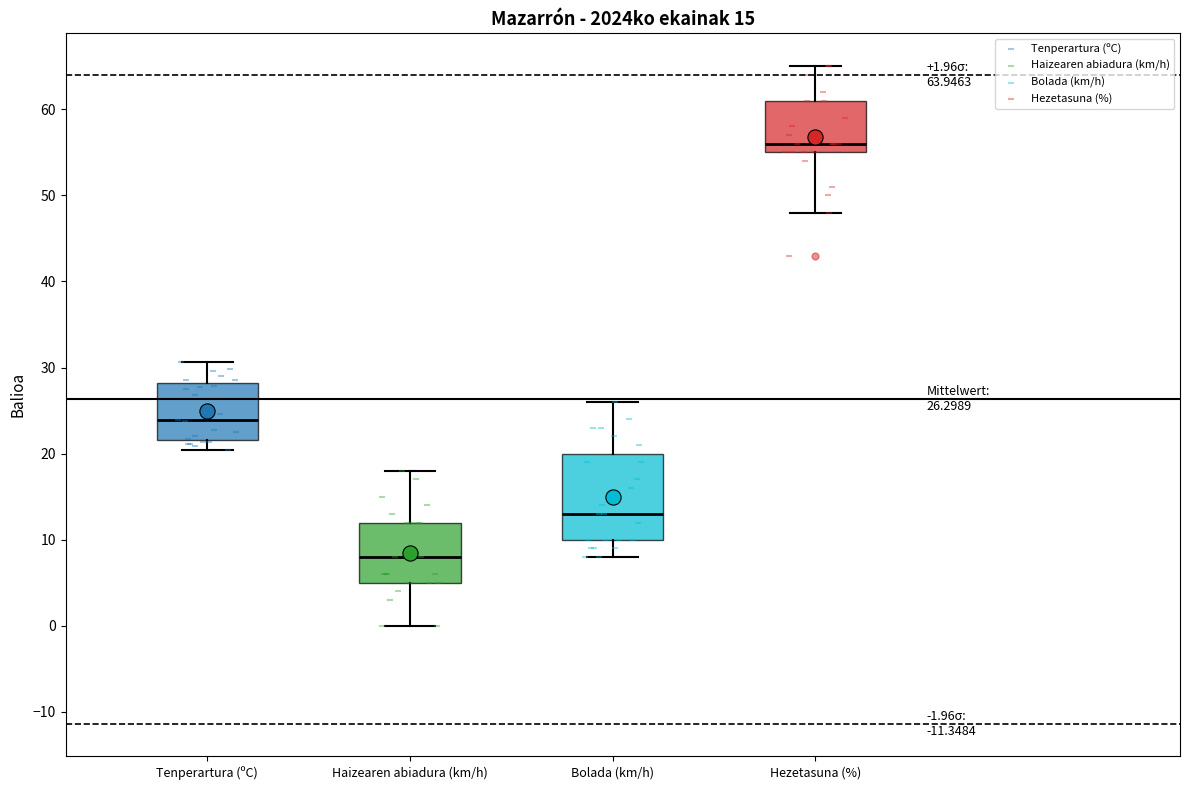

Which box's median line is the lowest?

Haizearen abiadura (km/h)